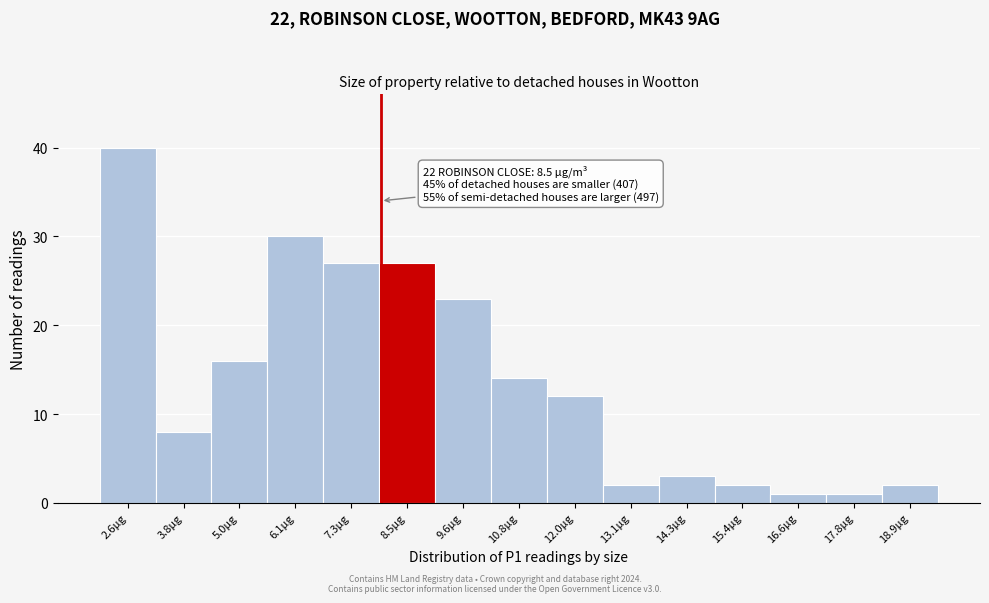

Reading left to right, what are all the values shown in this chart?

40	8	16	30	27	27	23	14	12	2	3	2	1	1	2